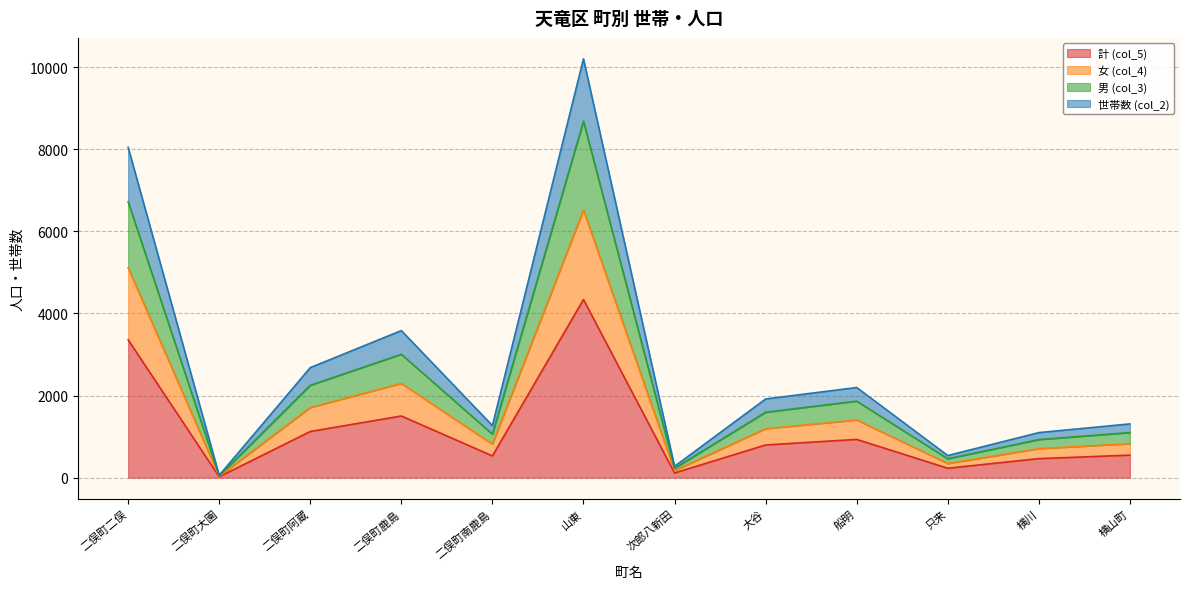

What position from the right is 横山町?

1